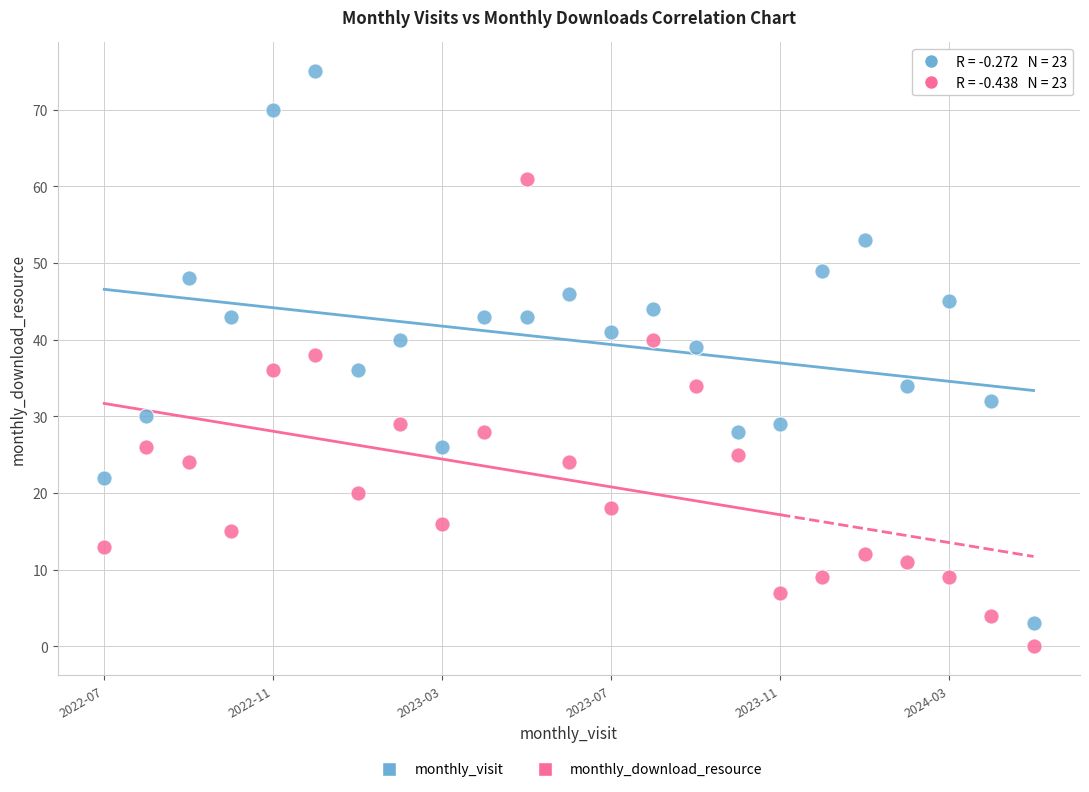

Which series reaches the maximum Y coordinate?

monthly_visit